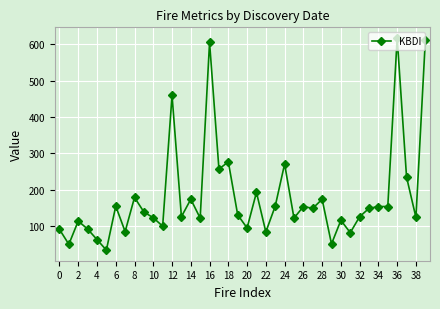

What is the smallest value displayed?

34